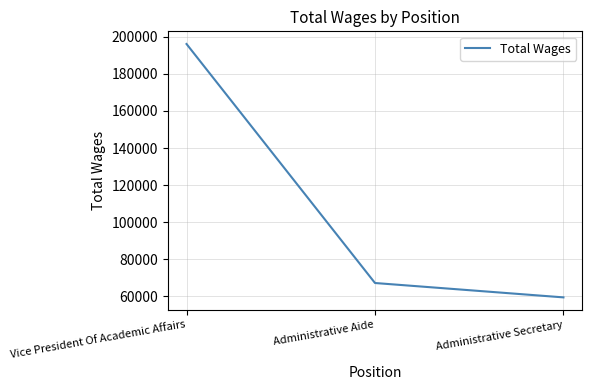

Reading left to right, list all the values displayed in this chart.

196140	67165	59408